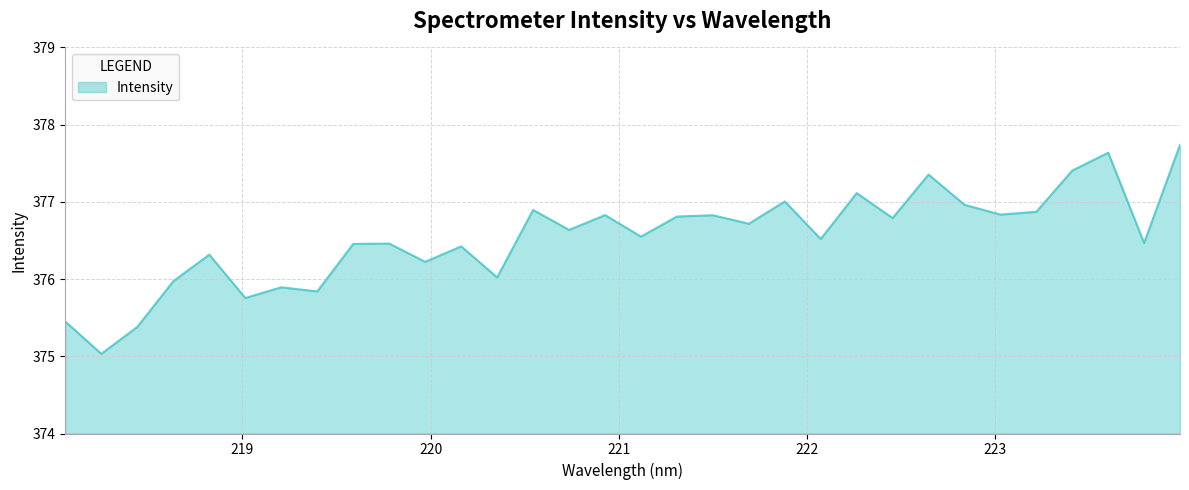

What is the greatest value displayed?

377.7